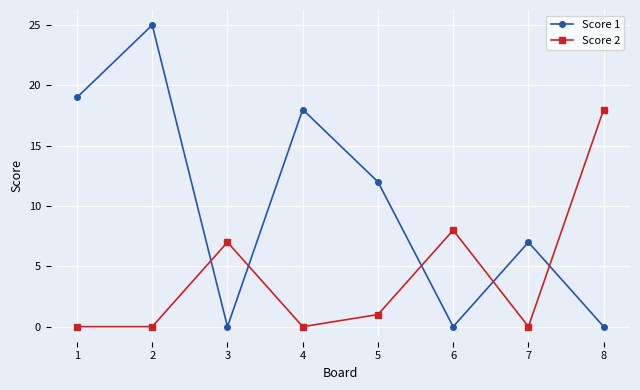

Which series has the largest range (max minus min)?

Score 1